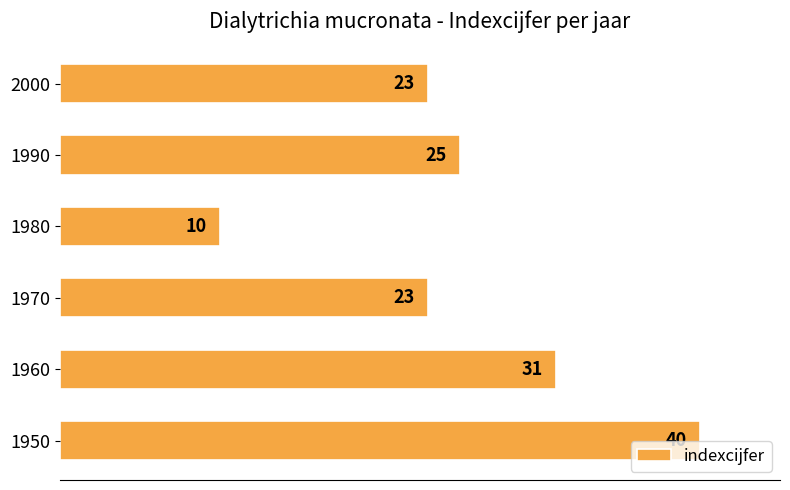

What is the approximate value at 1980?

10